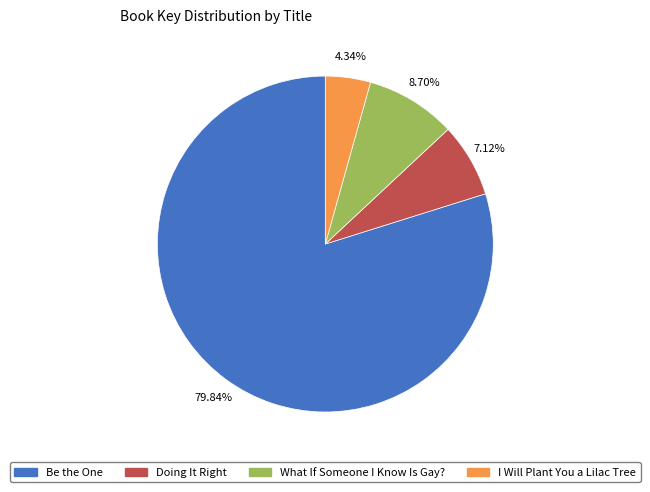

Is the sum of What If Someone I Know Is Gay? and Be the One greater than half?

Yes